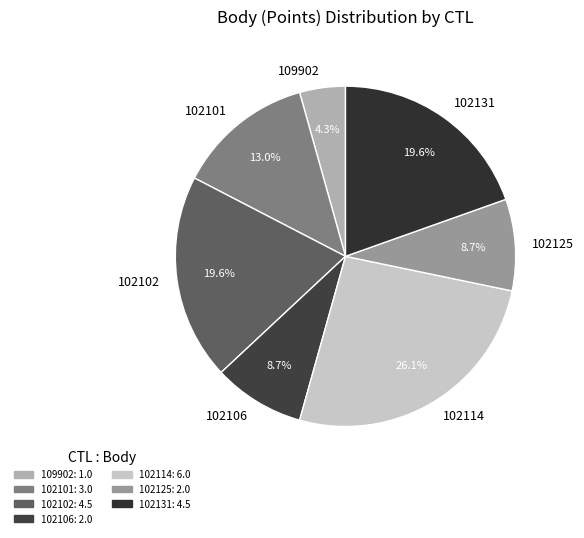

Do 102114 and 102101 together represent more than half of the pie?

No